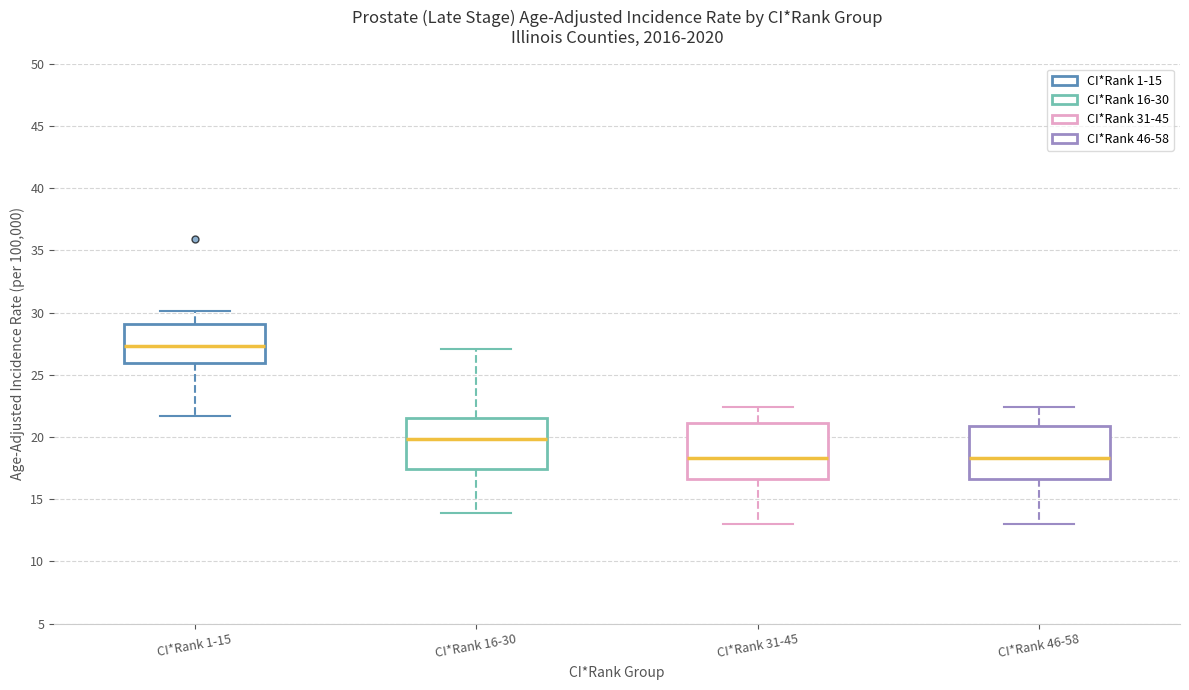

Where is the upper edge of the box for CI*Rank 16-30 on the y-axis? The values are not printed on the chart, so give them approximately, as read against the axis.

21.5